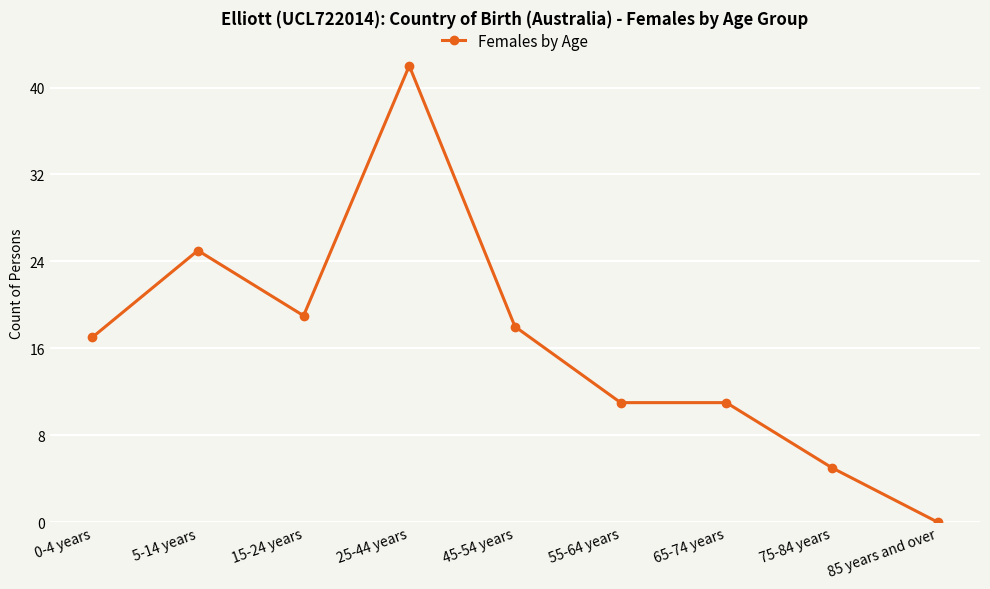

Reading left to right, extract all data points from this chart.

0-4 years=17	5-14 years=25	15-24 years=19	25-44 years=42	45-54 years=18	55-64 years=11	65-74 years=11	75-84 years=5	85 years and over=0